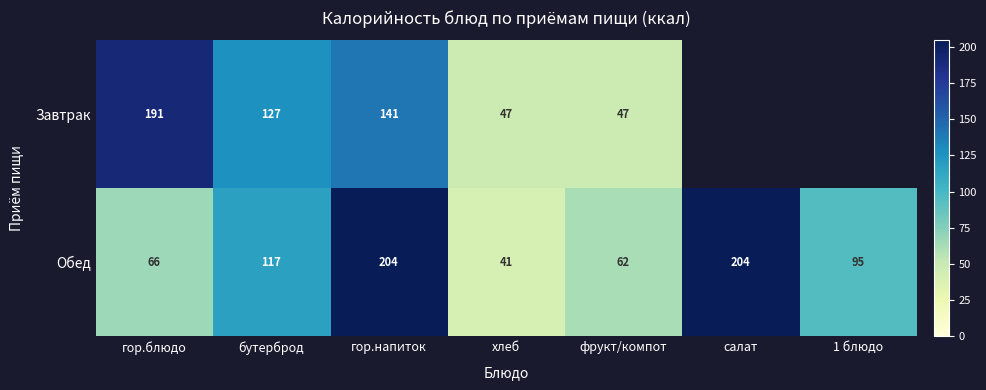

Between гор.блюдо and фрукт/компот, which is larger?

гор.блюдо